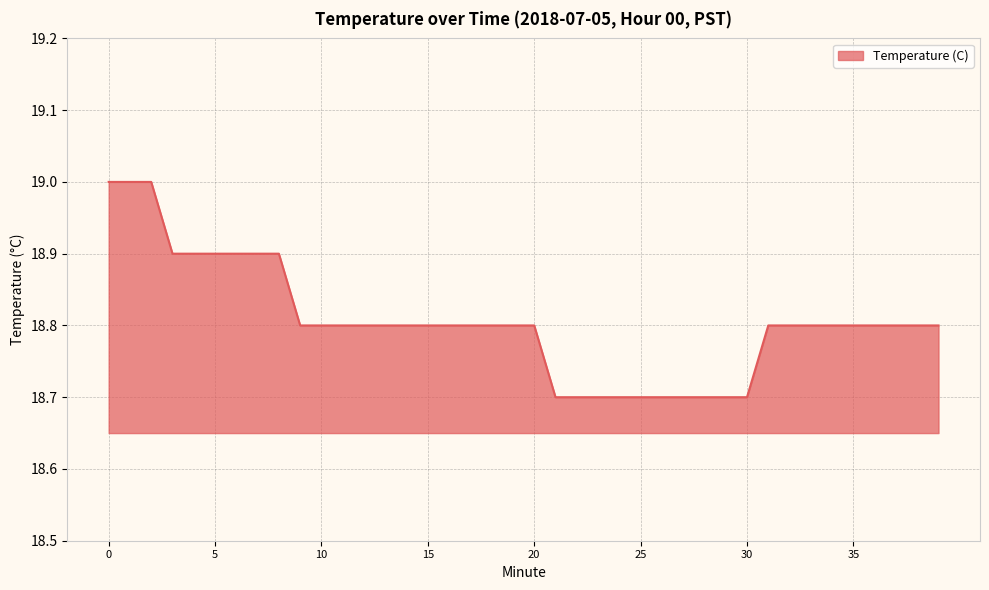

What is the sum of all values?

752.2